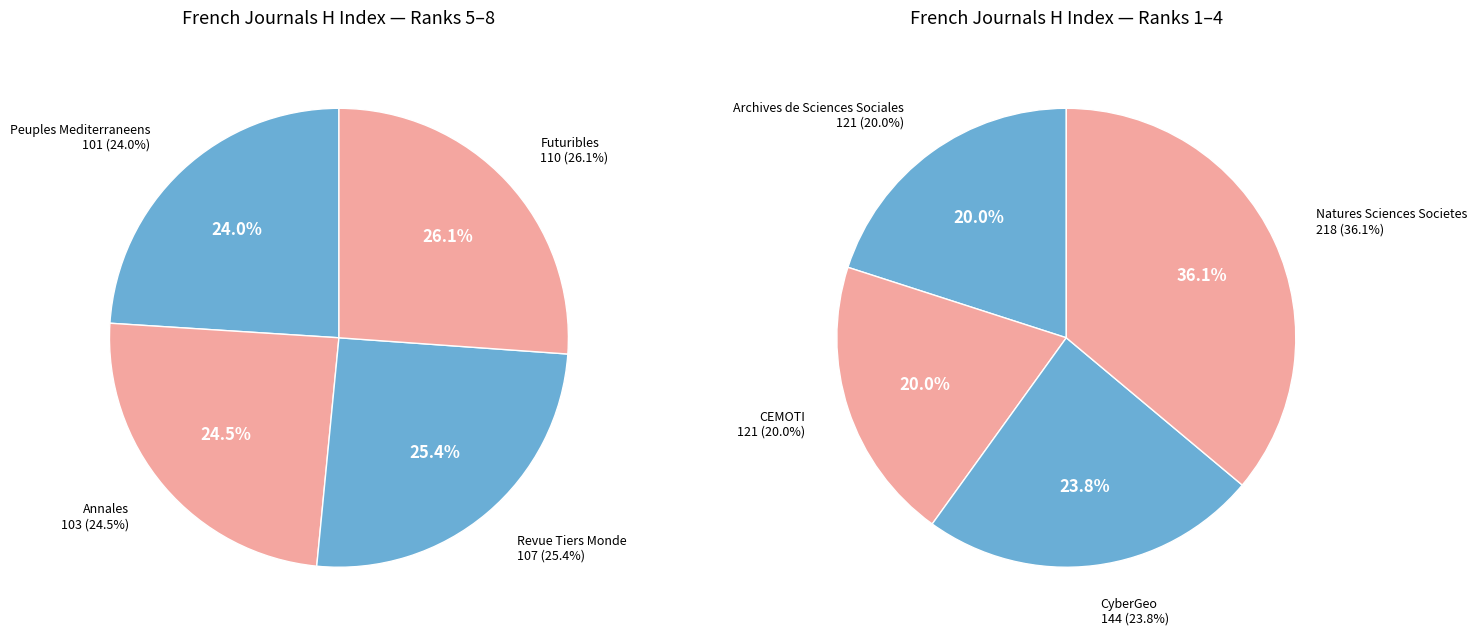

True or false: Annales accounts for 10% of the total.

True